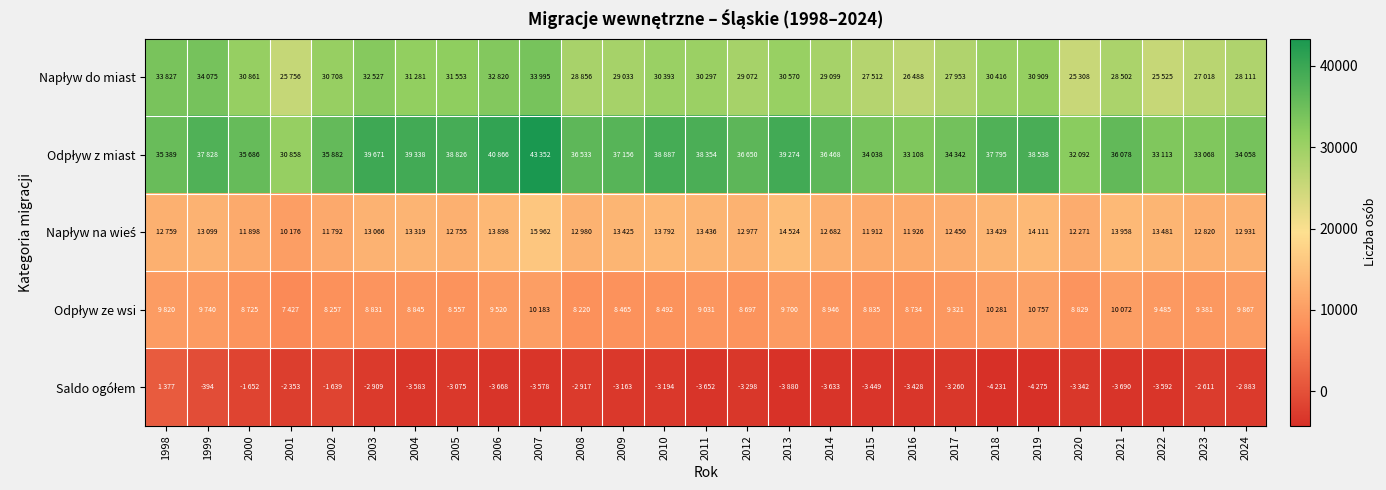

Which series changed the most between 1998 and 2017?

Napływ do miast